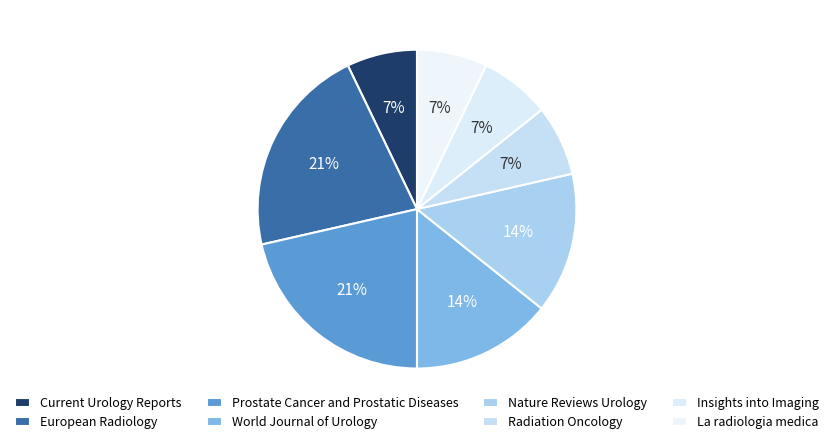

Approximately how many times larger is the value at Insights into Imaging compared to World Journal of Urology?

0.5